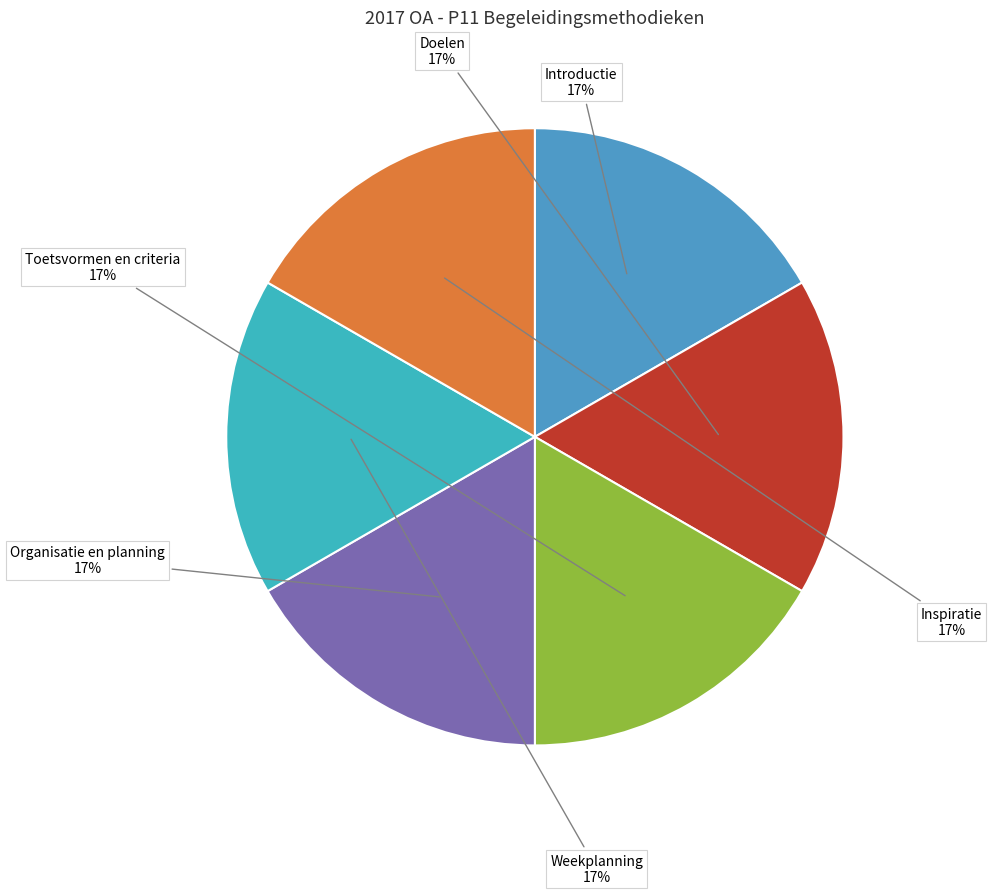

To the nearest percent, what is the combined percentage of Doelen and Weekplanning?

33%